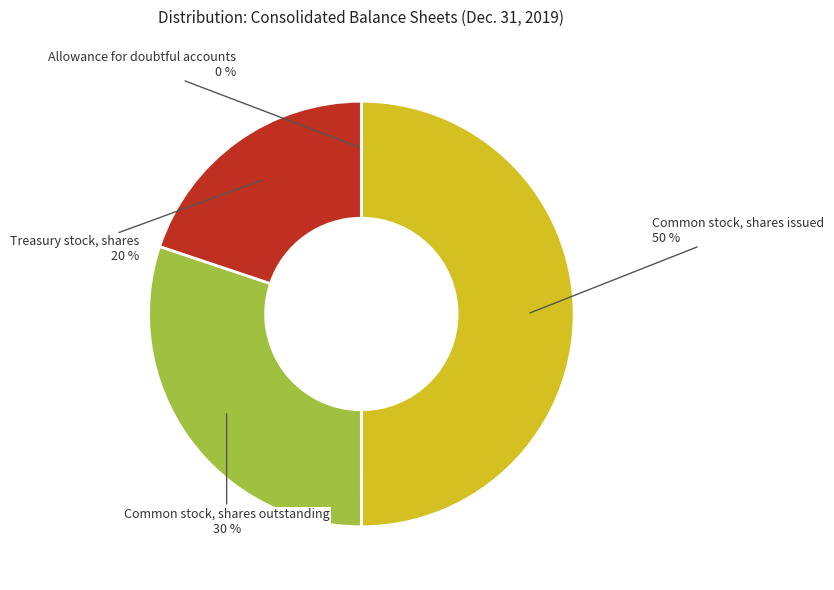

To the nearest percent, what is the average slice percentage?

25%